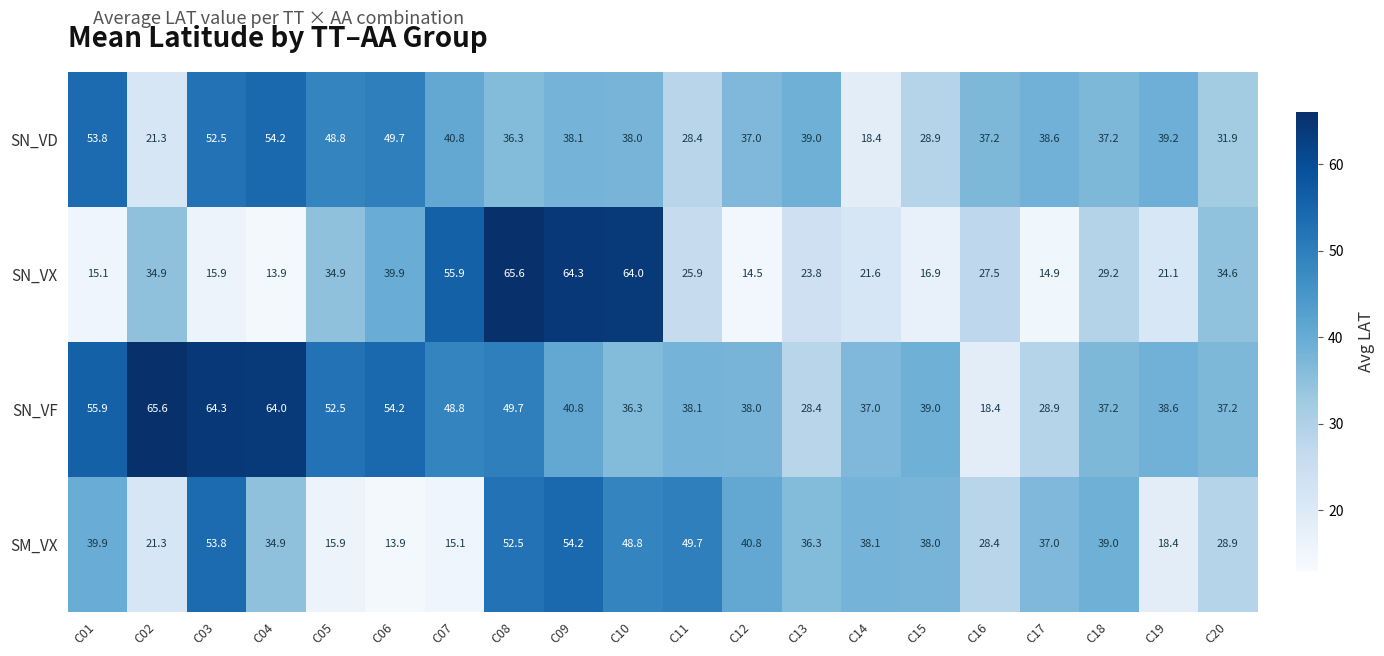

Which category has the lowest value in the SN_VD series?

C14